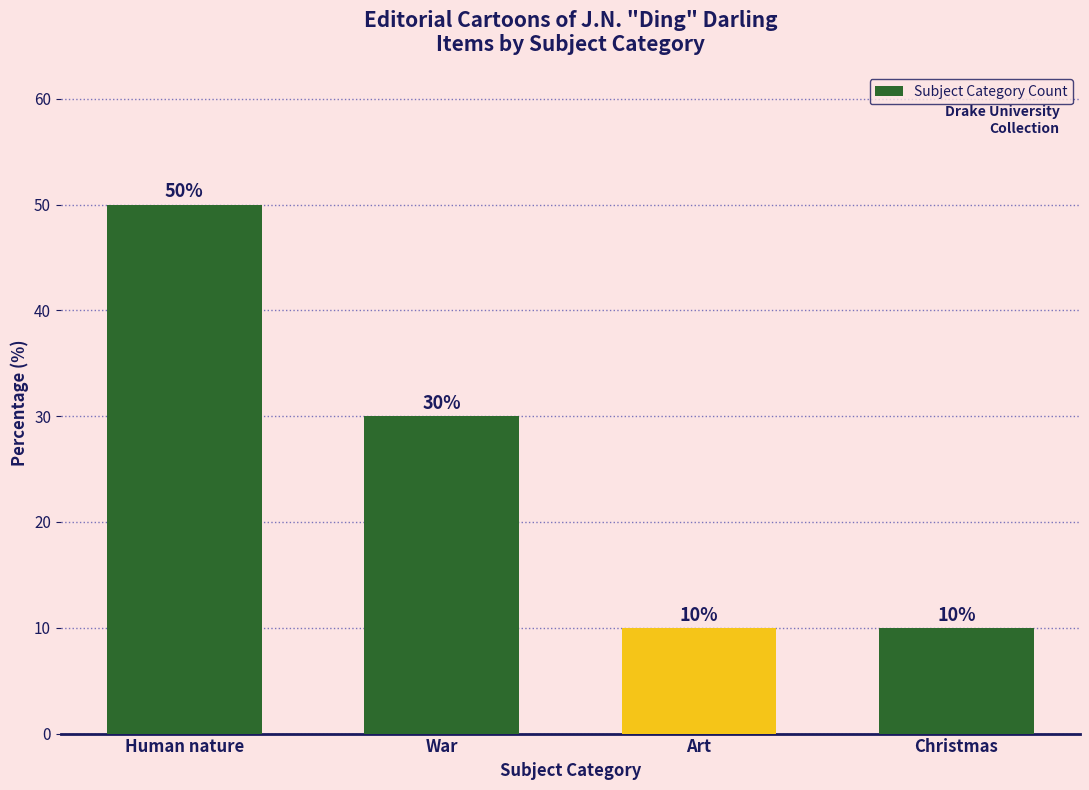

Are the bars horizontal?

No